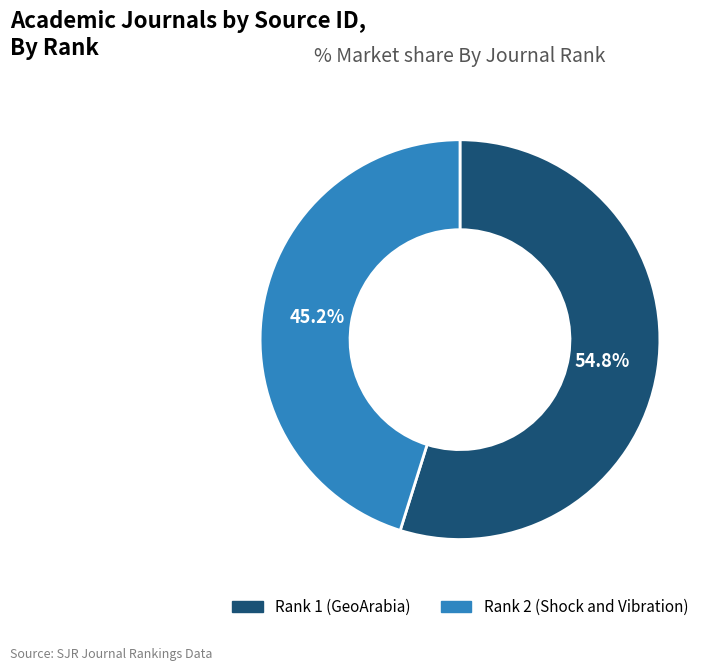

How many slices are in this pie chart?

2